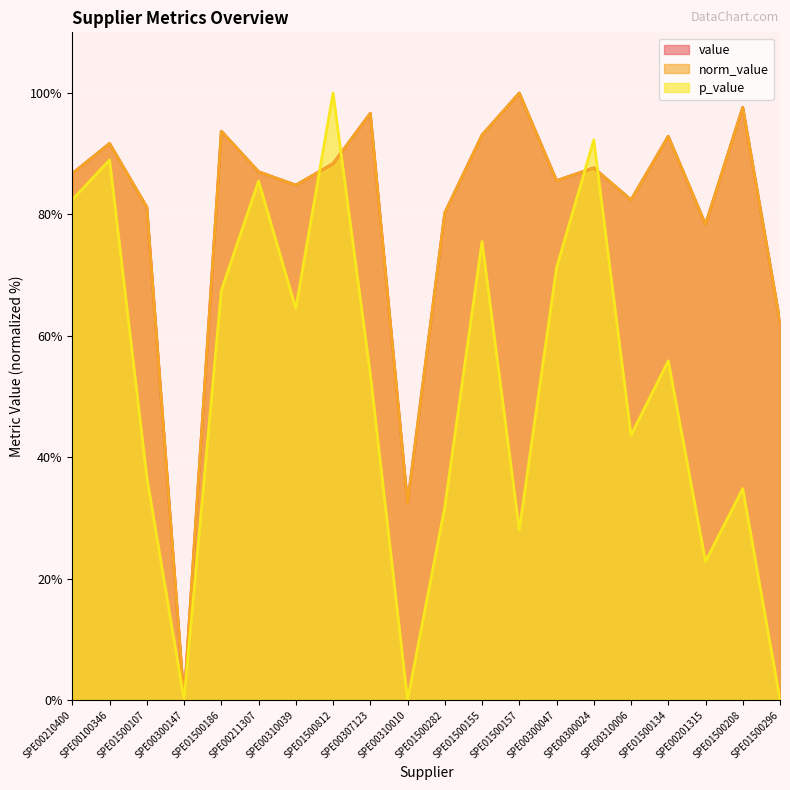

True or false: value and norm_value intersect in this chart.

False